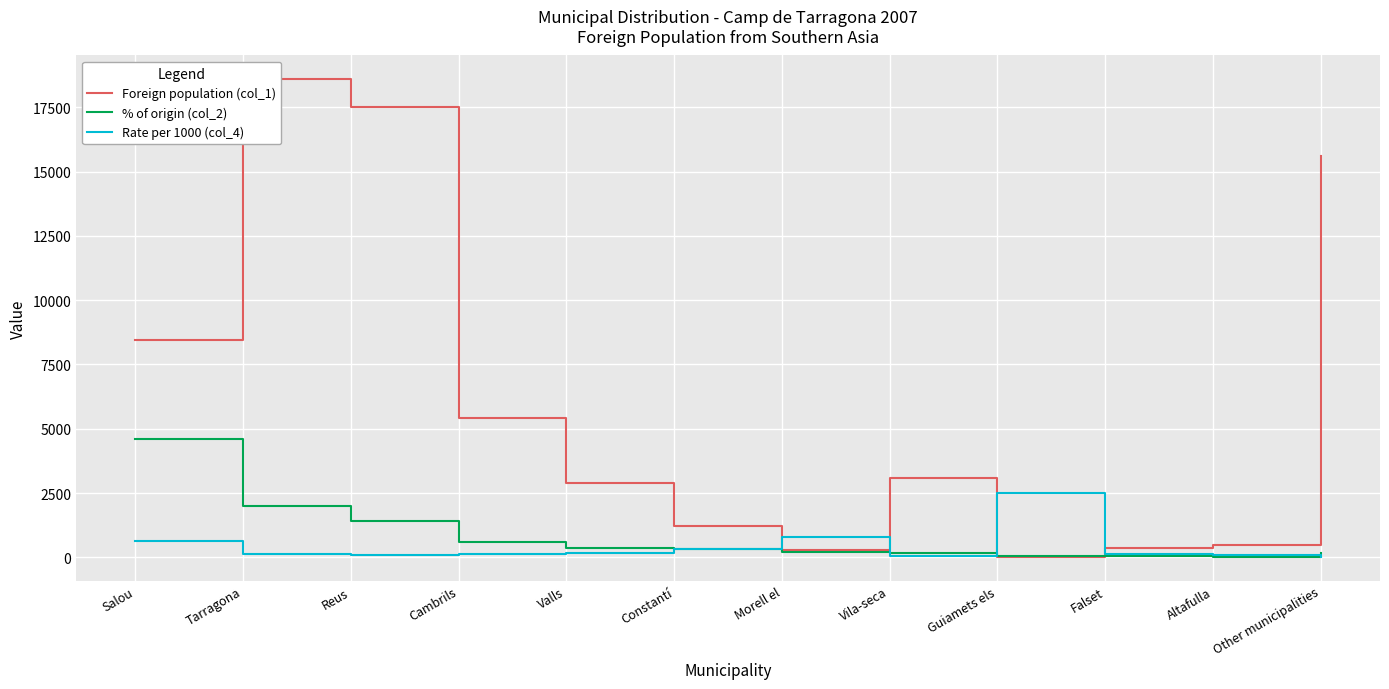

What is the difference between the second highest and second lowest values in the % of origin (col_2) series?

1968